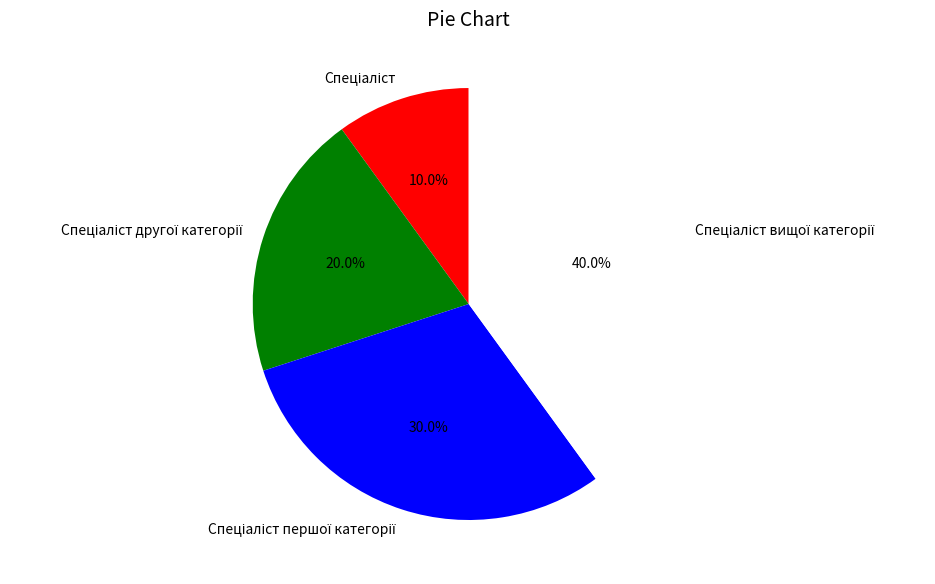

Is there a majority slice in this chart?

No